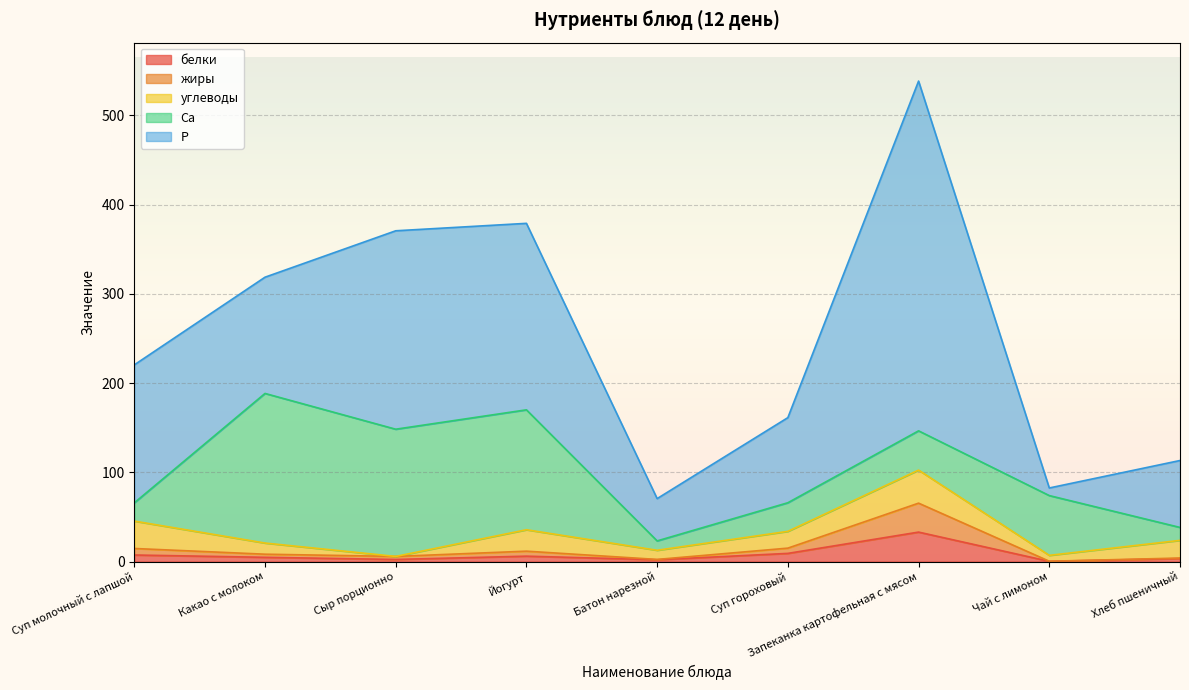

The value of Ca at Чай с лимоном is 18.6. True or false?

False